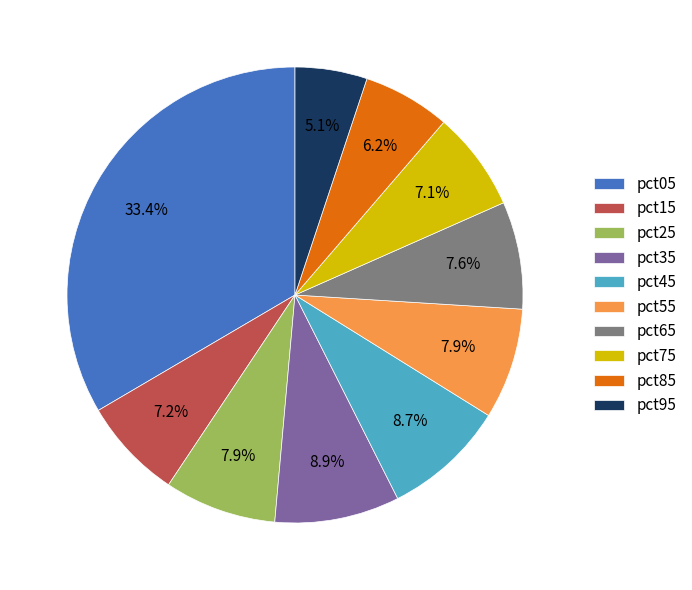

Is there a majority slice in this chart?

No